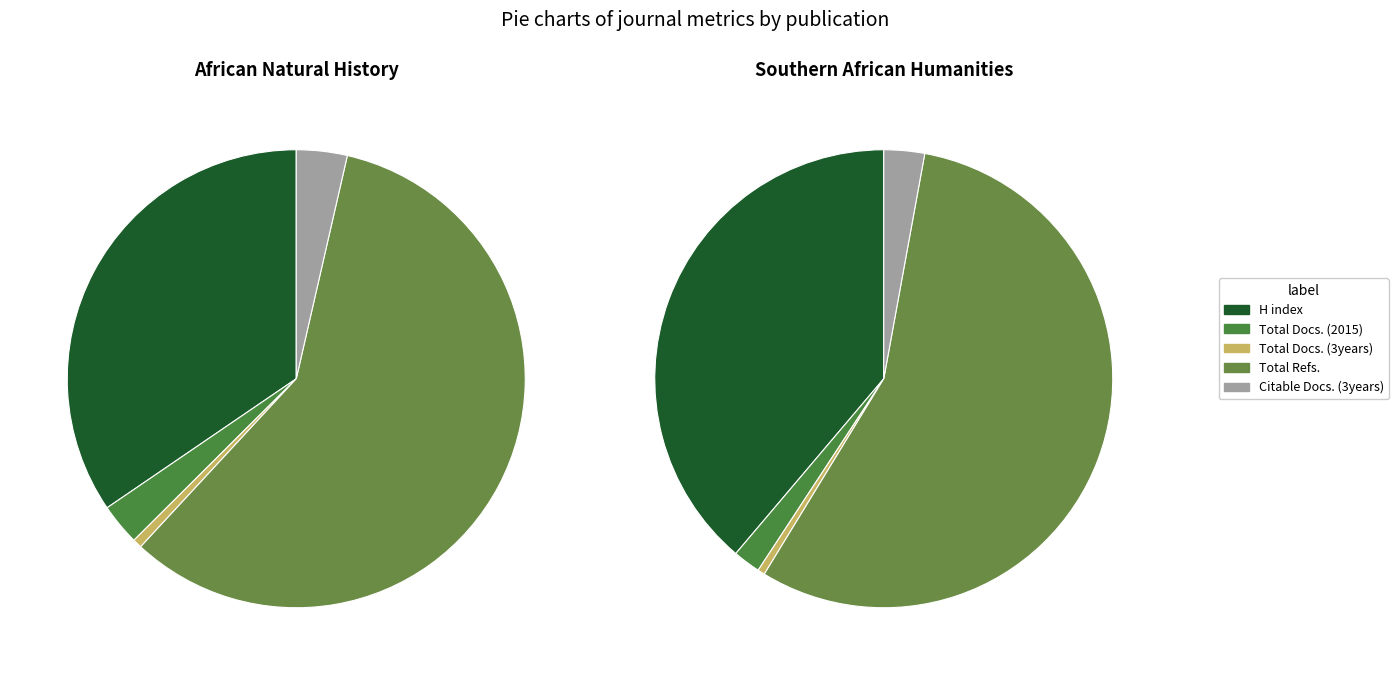

Combined, what portion of the pie is African Natural History and Southern African Humanities?

100.0%